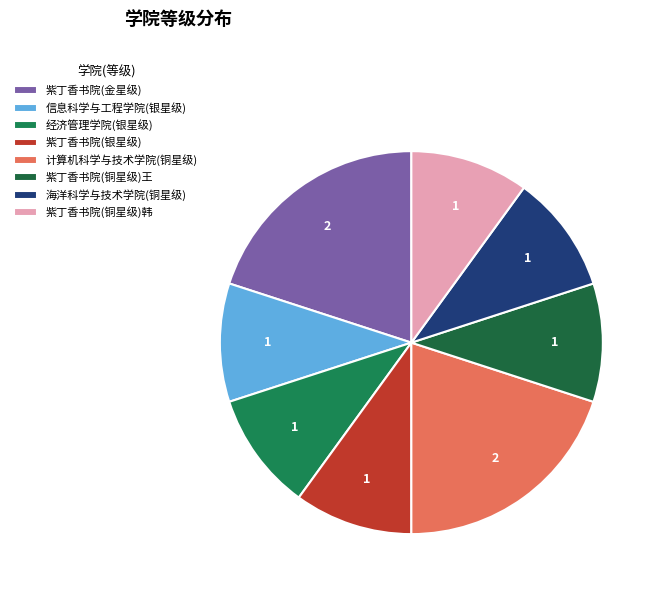

How many segments does this pie chart have?

8